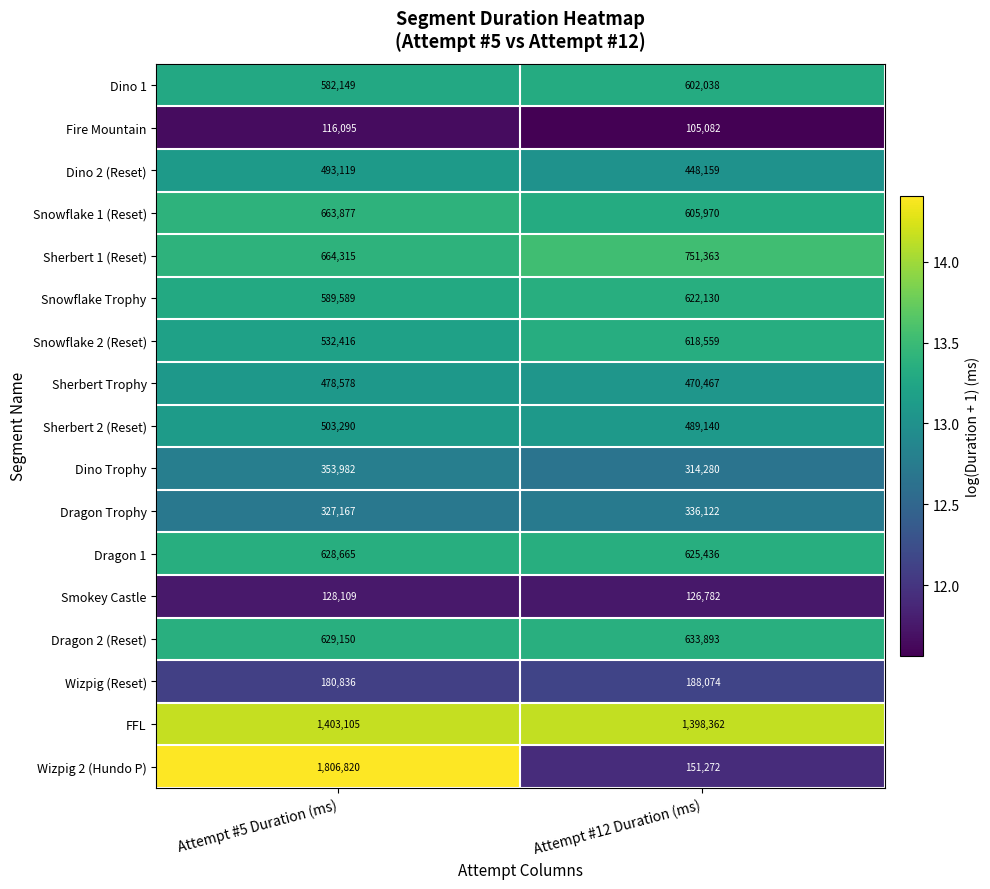

Between Attempt #5 Duration (ms) and Attempt #12 Duration (ms), which series saw the biggest shift?

Wizpig 2 (Hundo P)